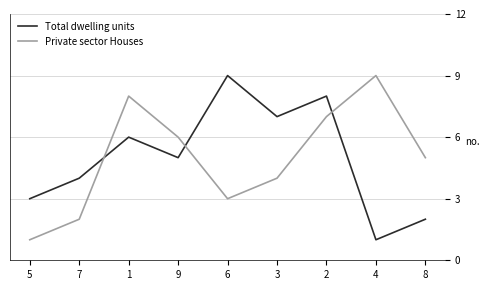

The Private sector Houses series shows 1 at 3. True or false?

False